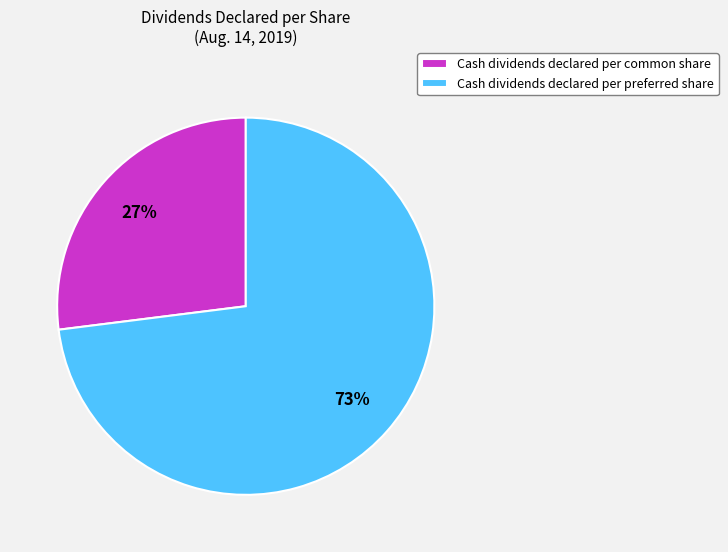

Which has a higher value, Cash dividends declared per preferred share or Cash dividends declared per common share?

Cash dividends declared per preferred share